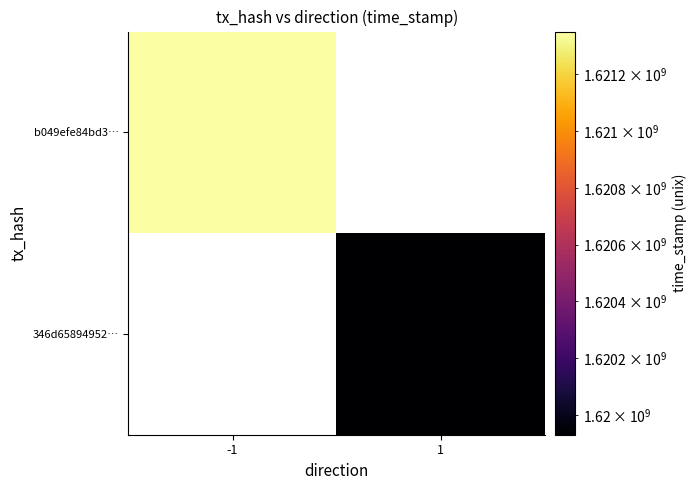

Rank the categories by 346d65894952… value from lowest to highest.

-1, 1